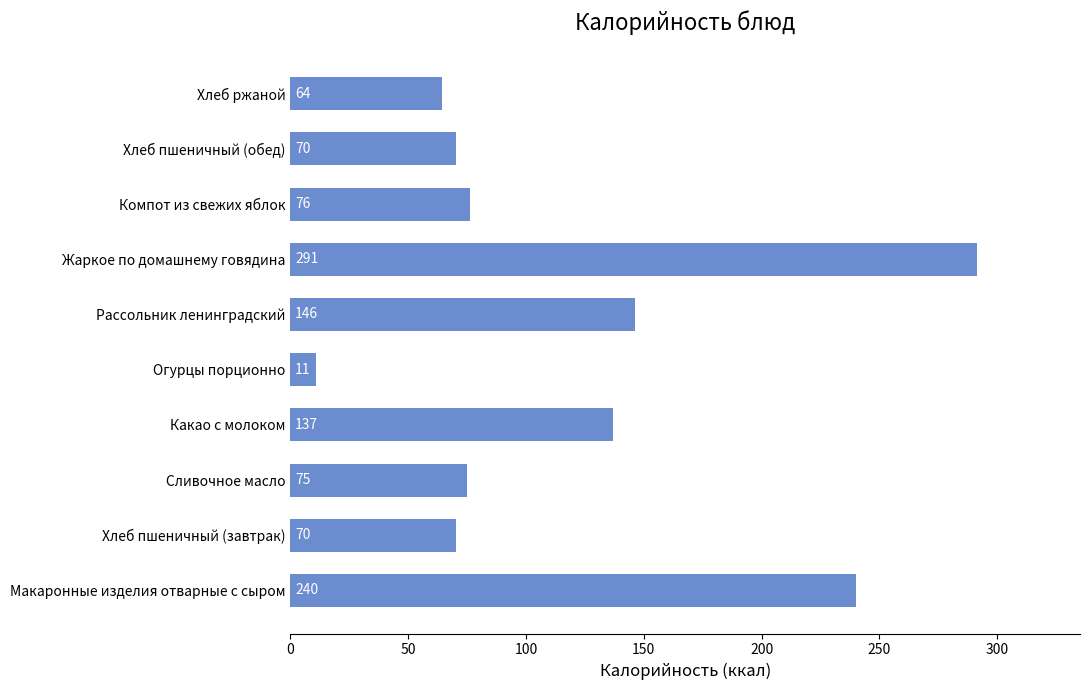

At which category does the chart reach its minimum across all series?

Огурцы порционно